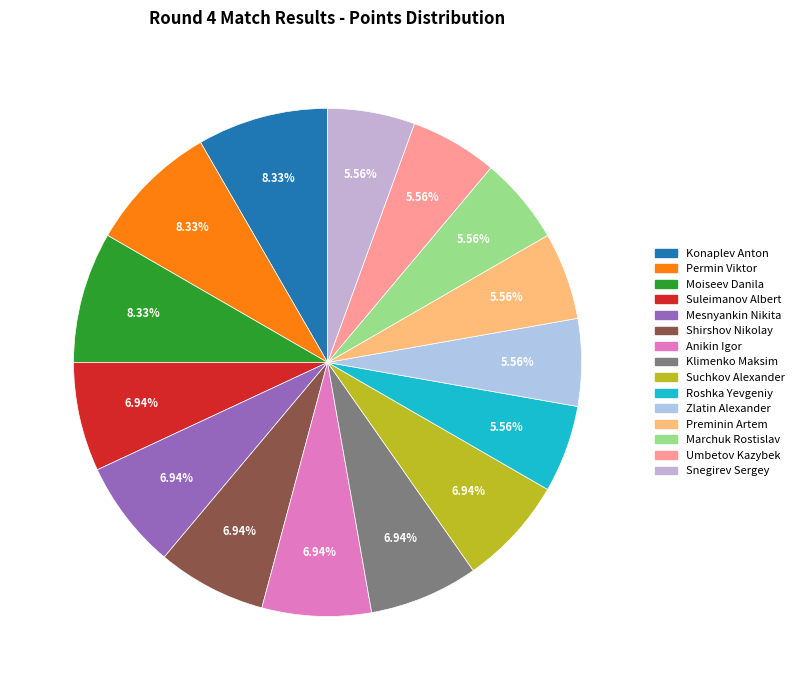

How many segments does this pie chart have?

15